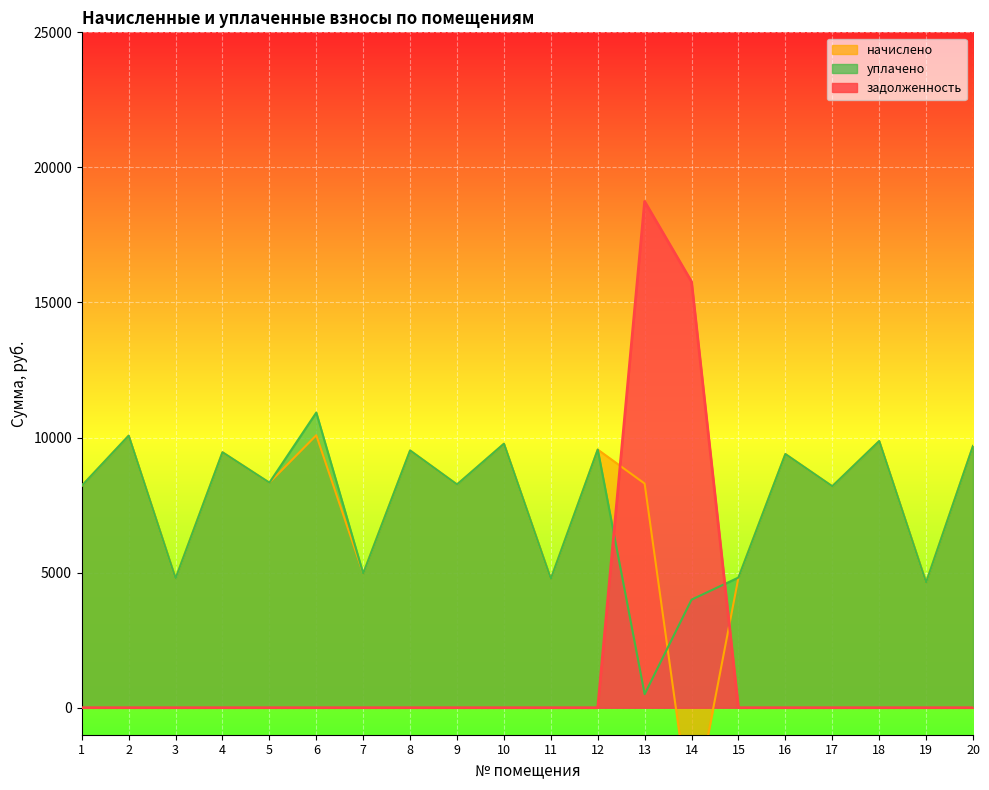

What is the average value of the задолженность series?

1725.2